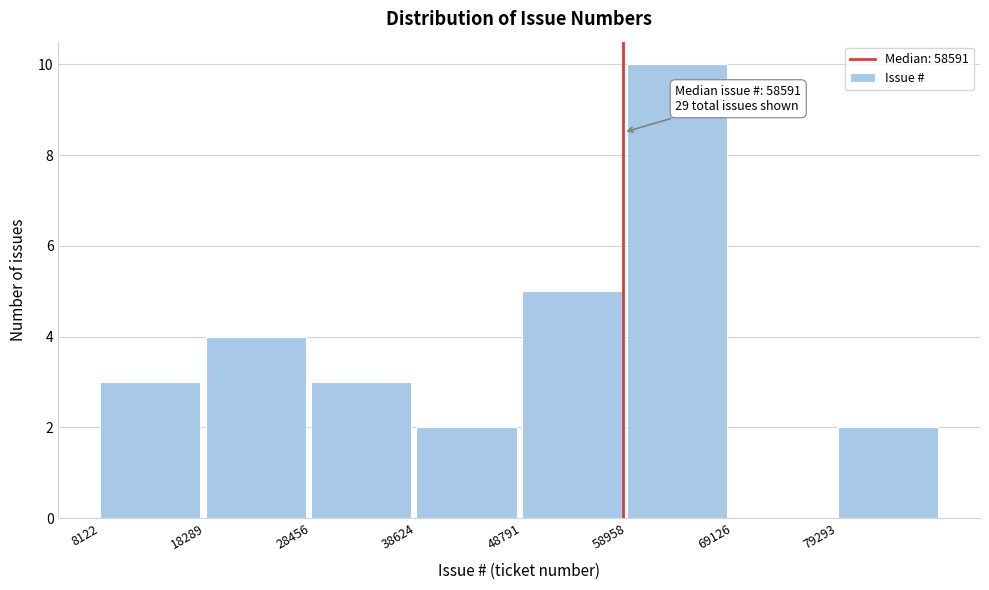

Over which range of the x-axis is the bar tallest?

58000 to 70000